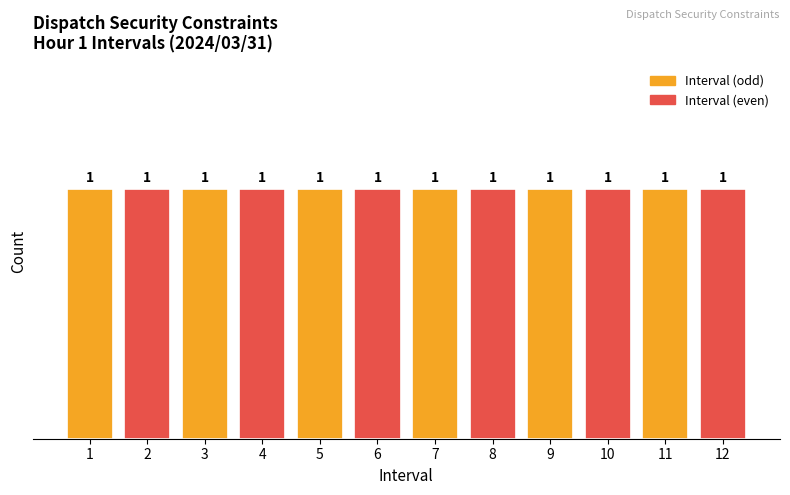

How many values are below 7?

6